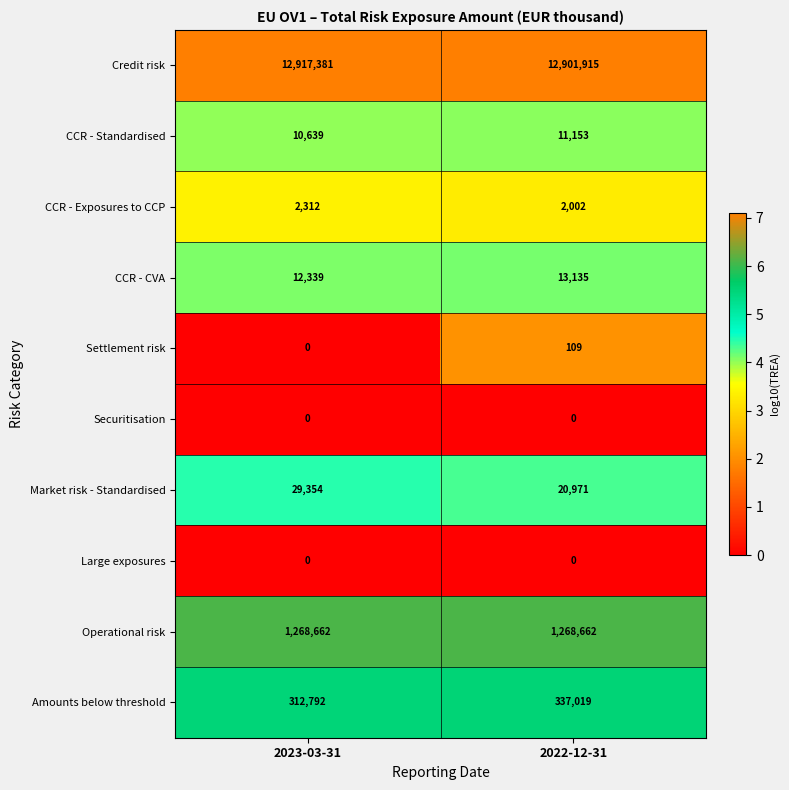

Which series has the widest spread of values?

Amounts below threshold